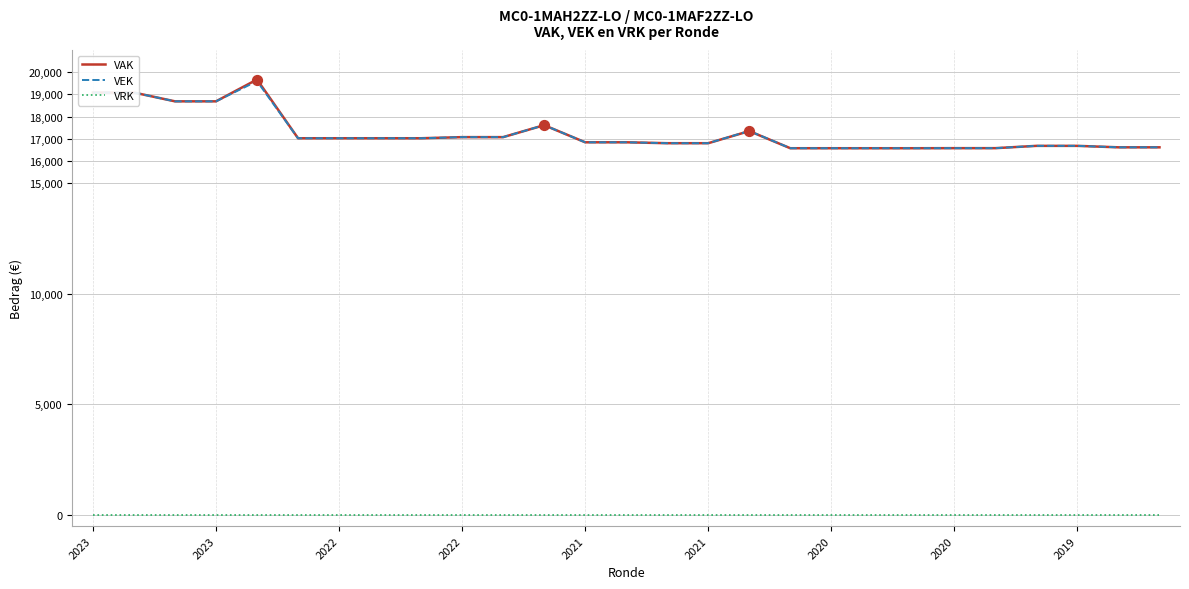

Which series has the widest spread of values?

VAK